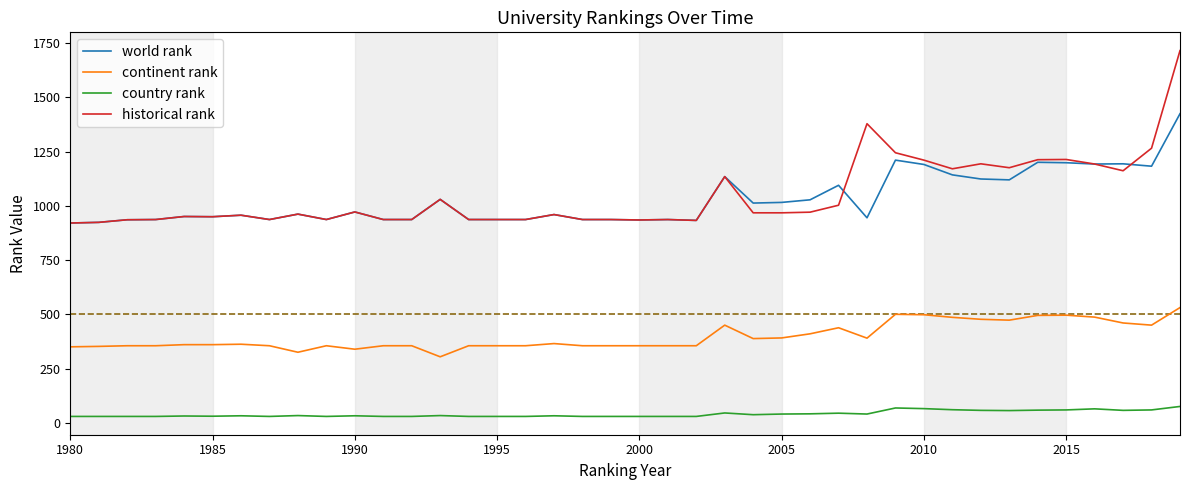

What is the difference between the maximum and second lowest values in the country rank series?

46